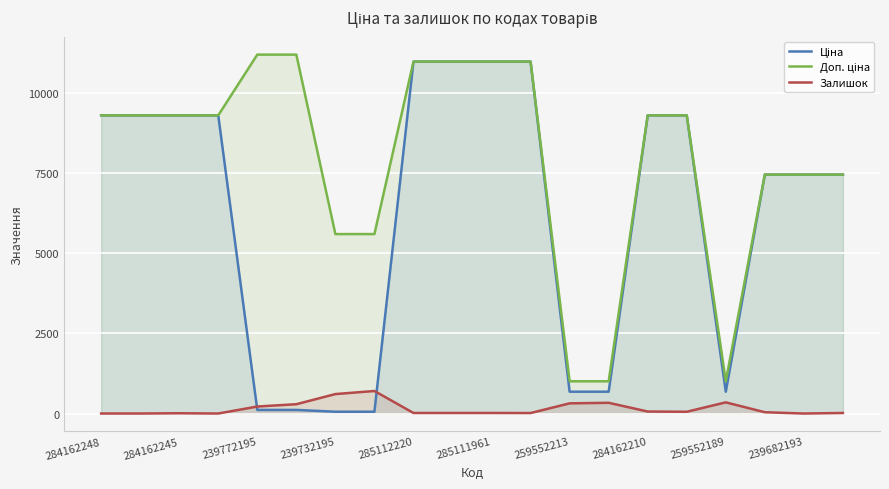

At how many categories does at least one series exceed 7363?

15